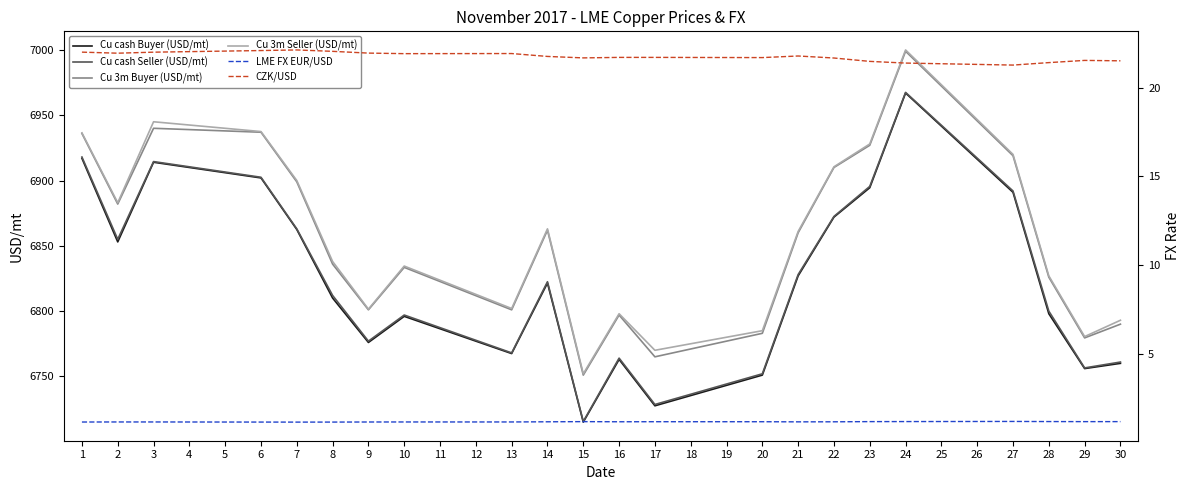

What is the minimum value for Cu 3m Buyer (USD/mt)?

6751.0